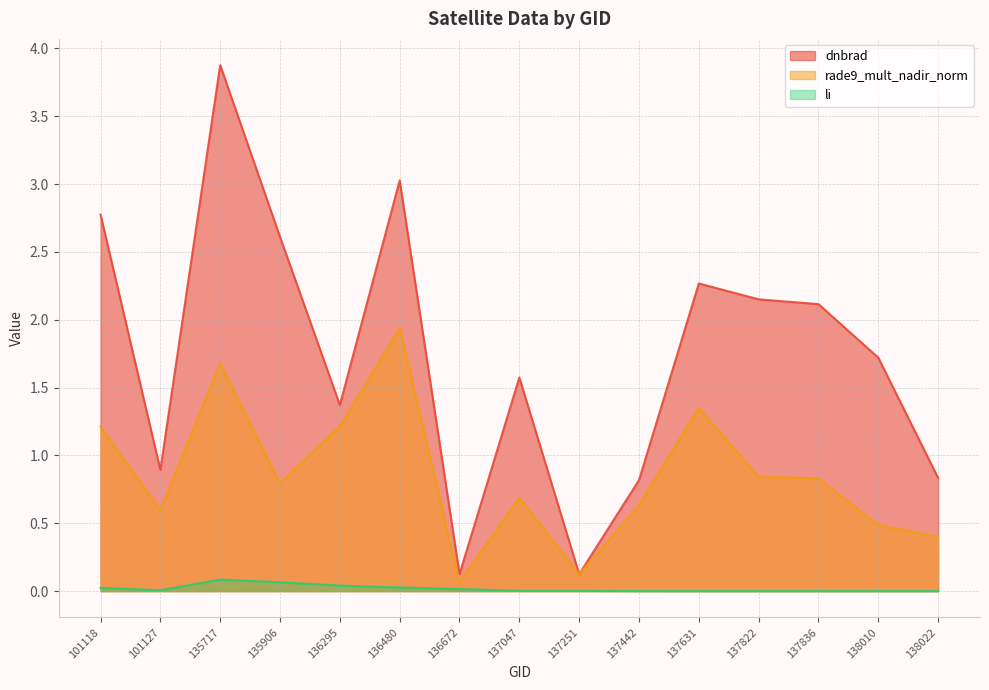

What is the difference between the second highest and minimum values in the li series?

0.1